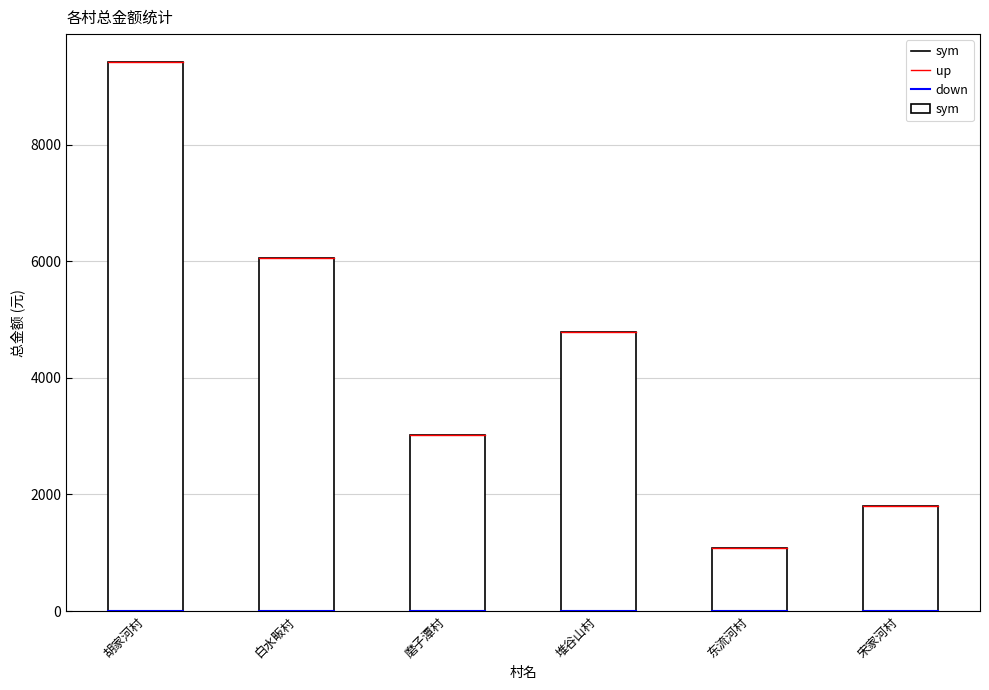

Is it true that the value at 白水畈村 is 6053.0?

True